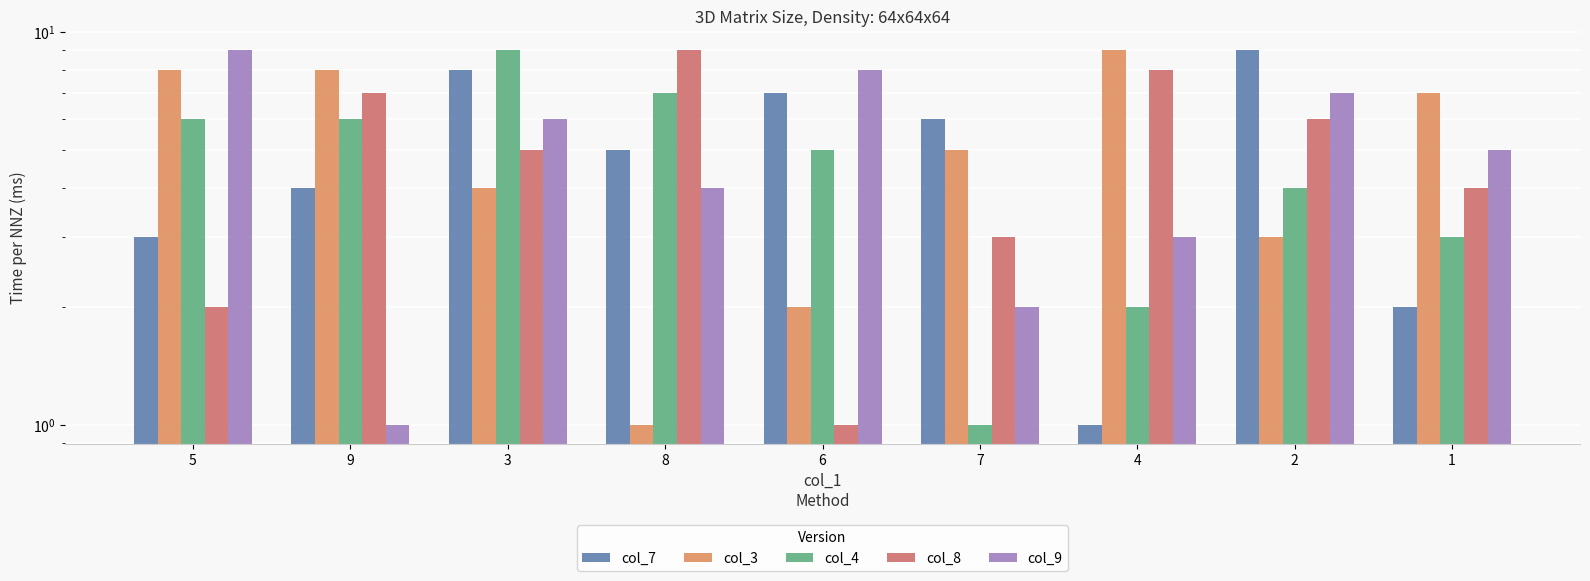

What is the sum of the col_4 values at 8 and 3?

16